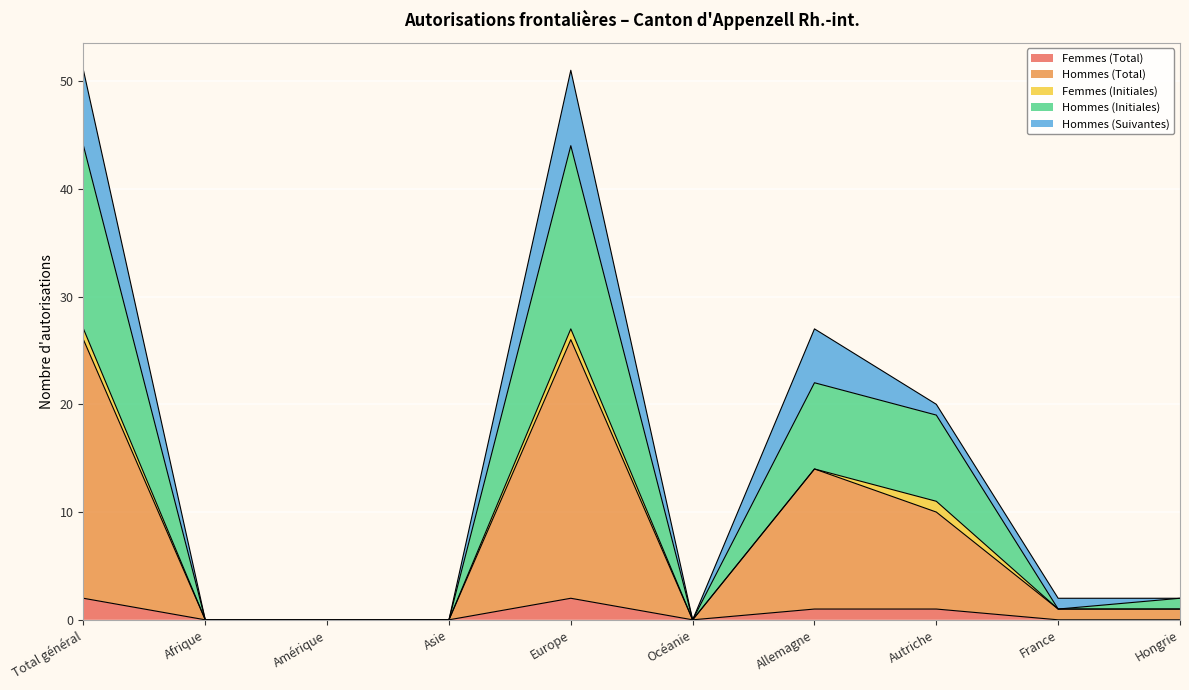

Is it true that Femmes (Total) equals 0 at Hongrie?

True